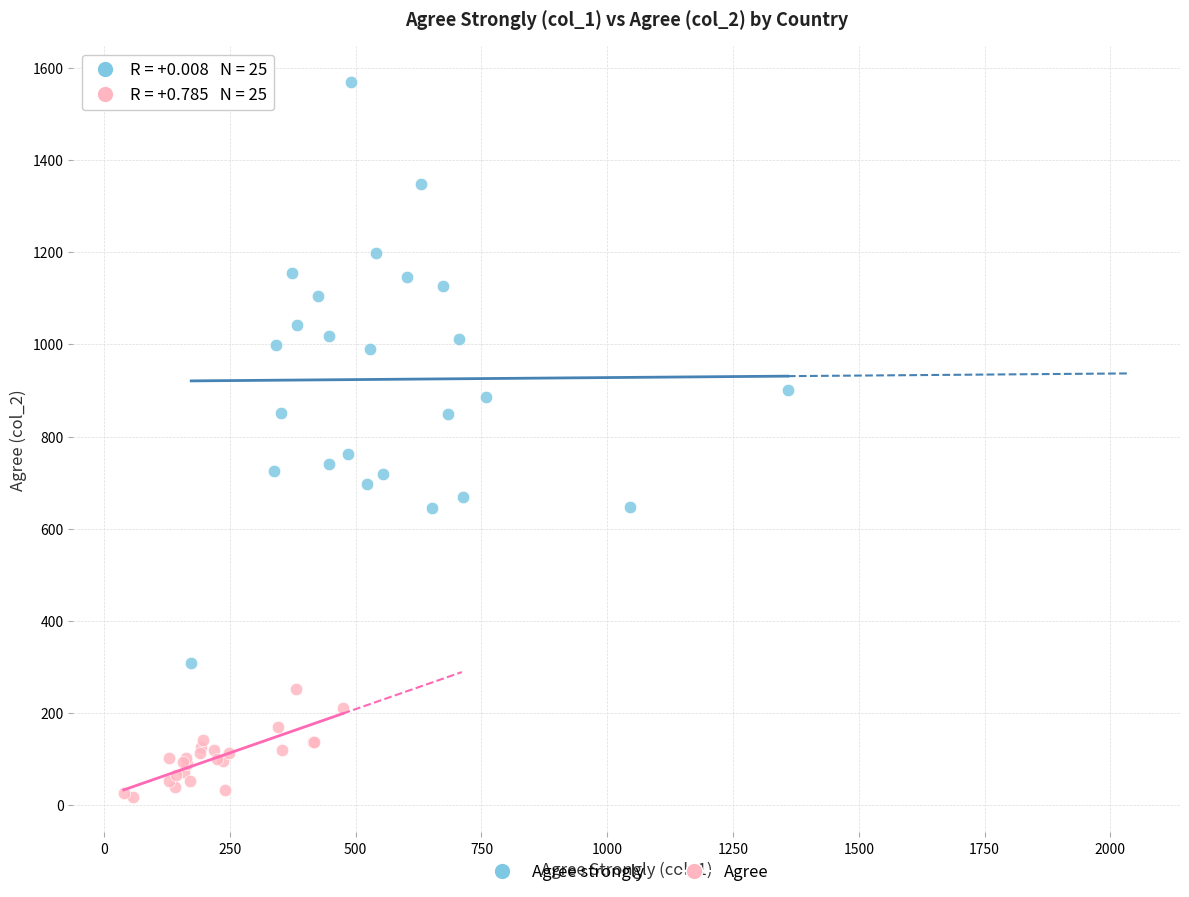

Which series reaches the minimum Y coordinate?

Agree